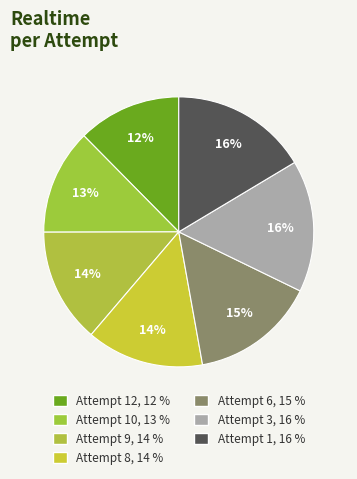

To the nearest percent, what is the average slice percentage?

14%